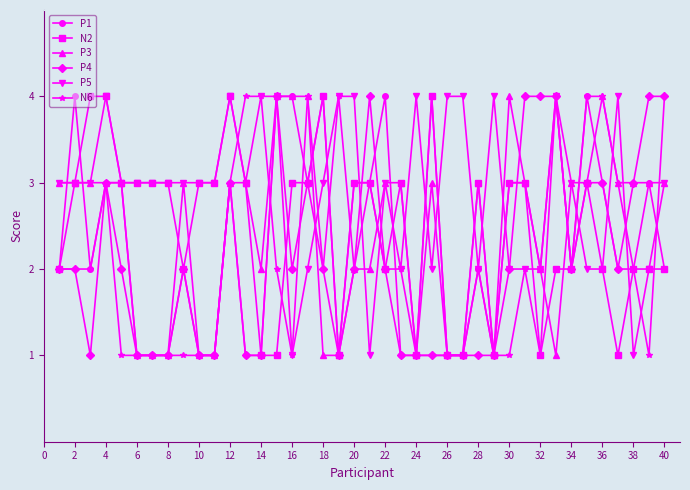

List the series in order of their peak value, highest first.

P1, N2, P3, P4, P5, N6